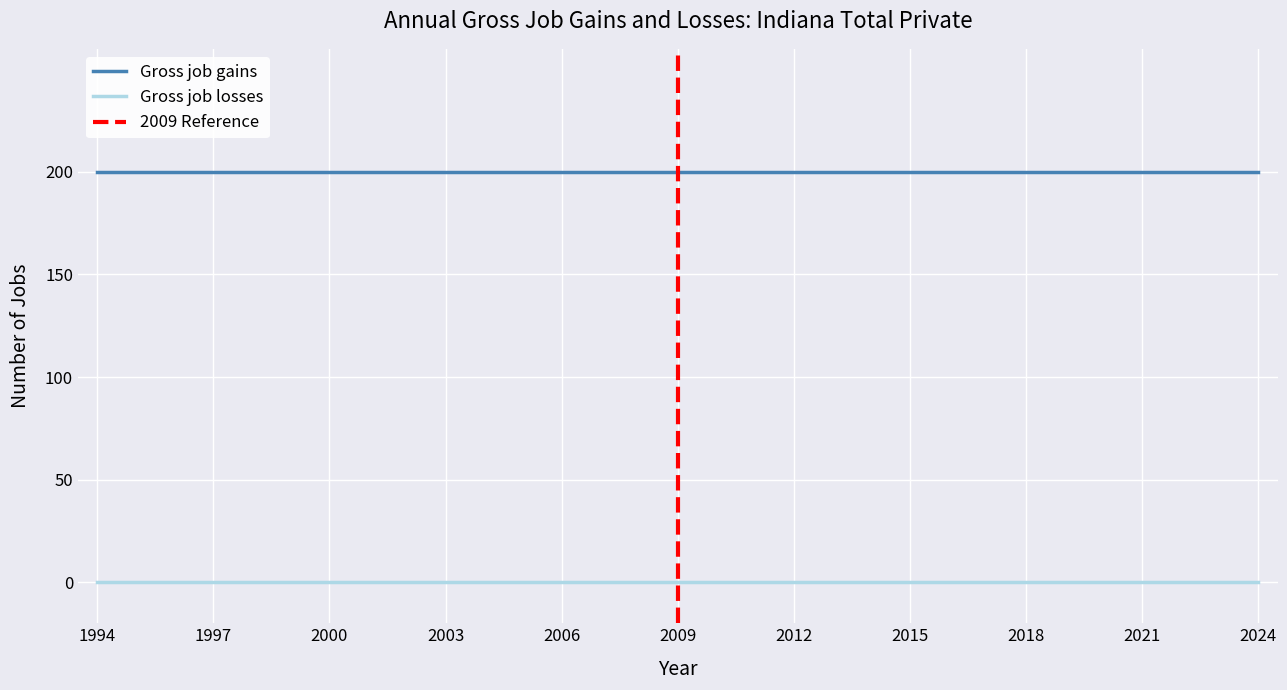

Between 2017 and 2010, which is larger?

2017